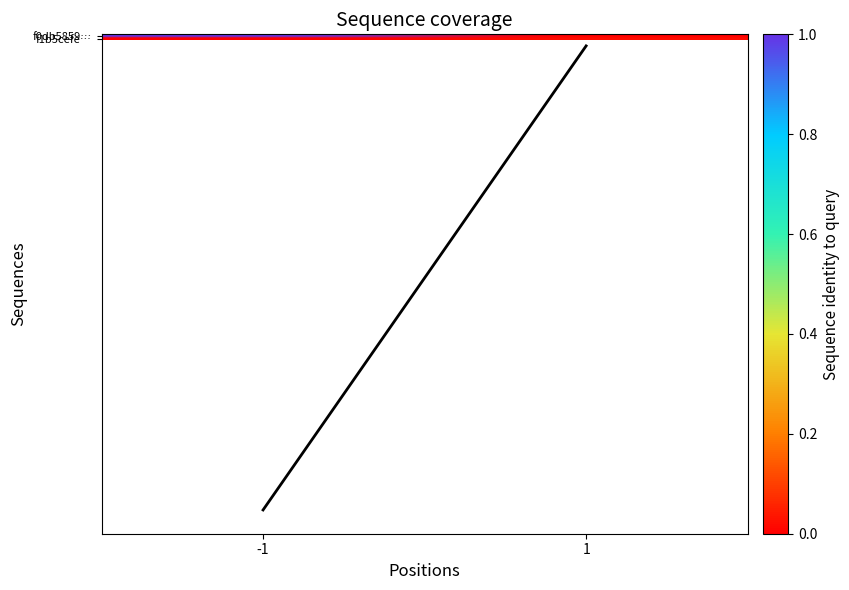

What is the total value across all series at -1?

165.0